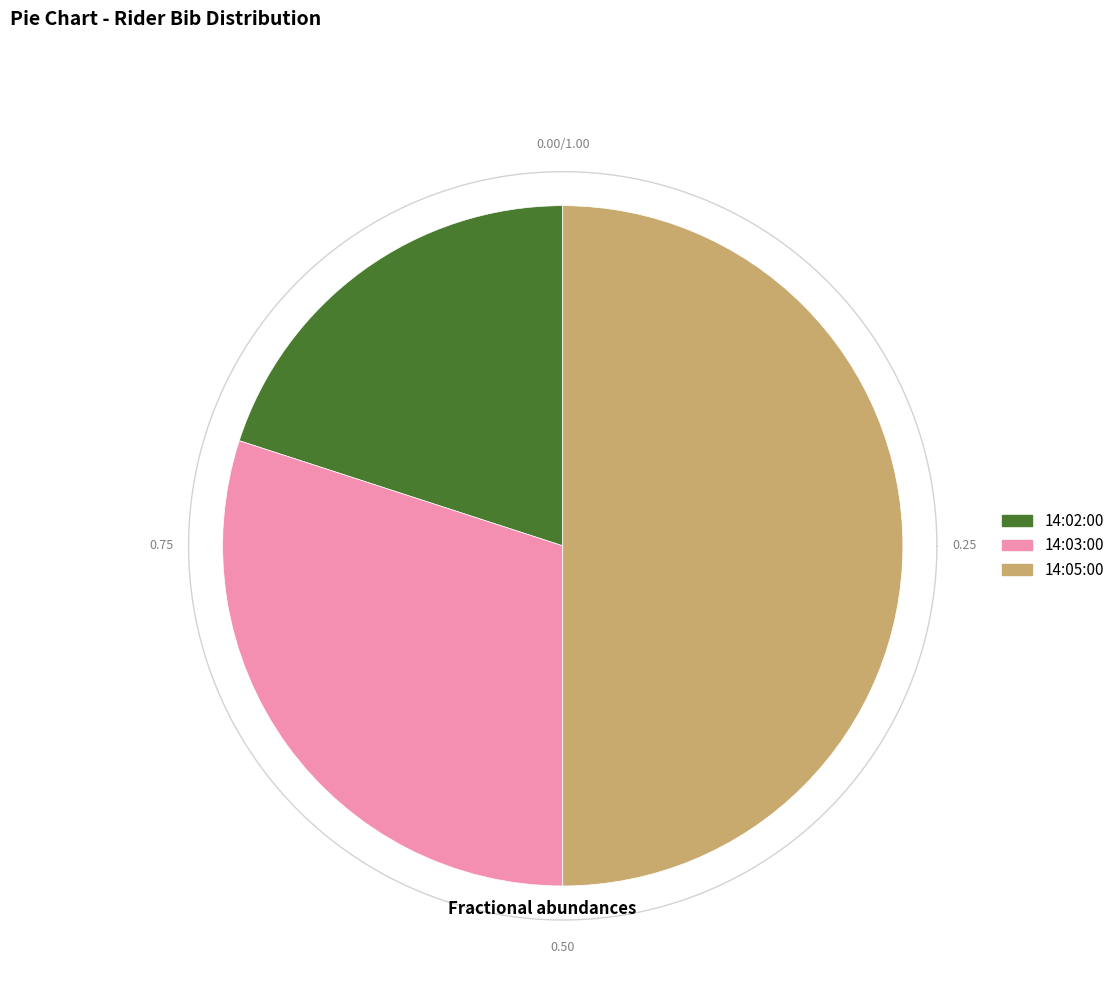

To the nearest percent, what portion does 14:03:00 represent?

30%